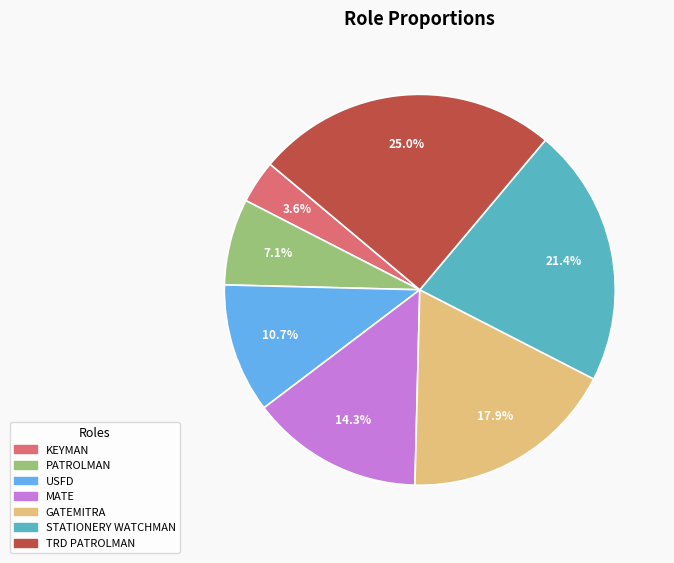

Does GATEMITRA account for over 50% of the chart?

No